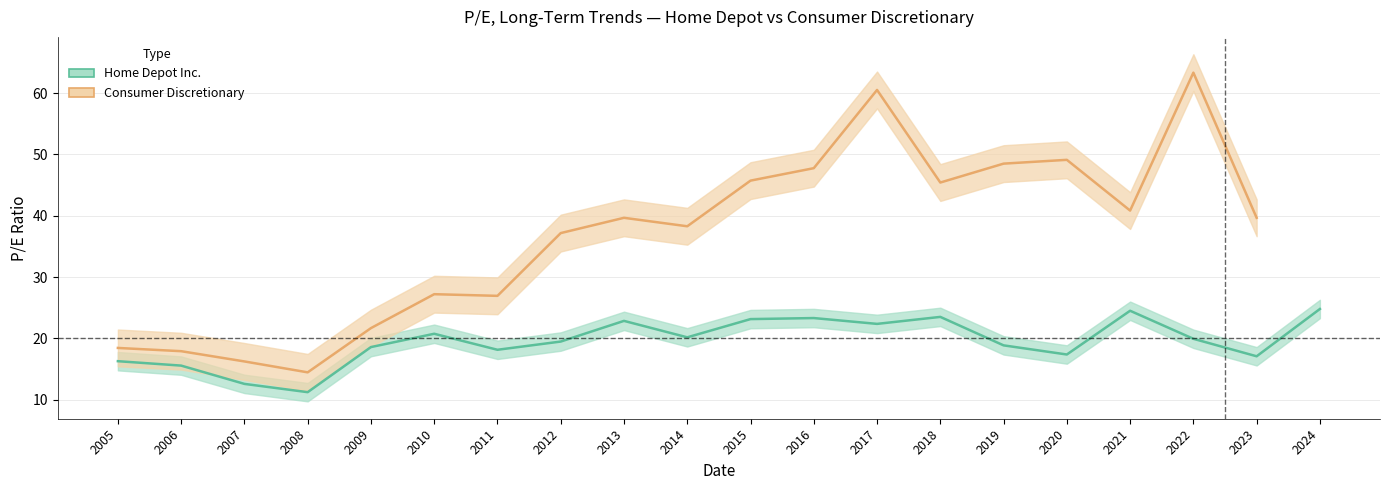

Rank the categories by value from highest to lowest.

2024, 2021, 2018, 2016, 2015, 2013, 2017, 2010, 2014, 2022, 2012, 2019, 2009, 2011, 2020, 2023, 2005, 2006, 2007, 2008